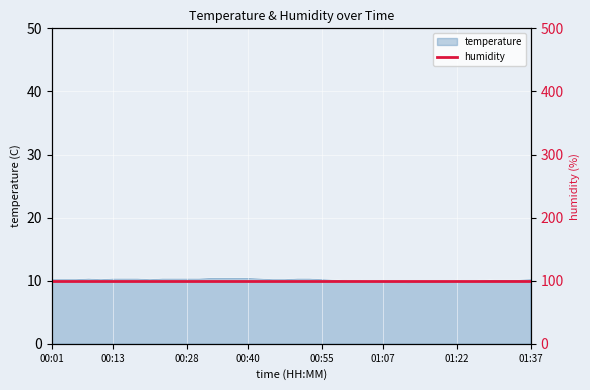

What is the average value?

10.2